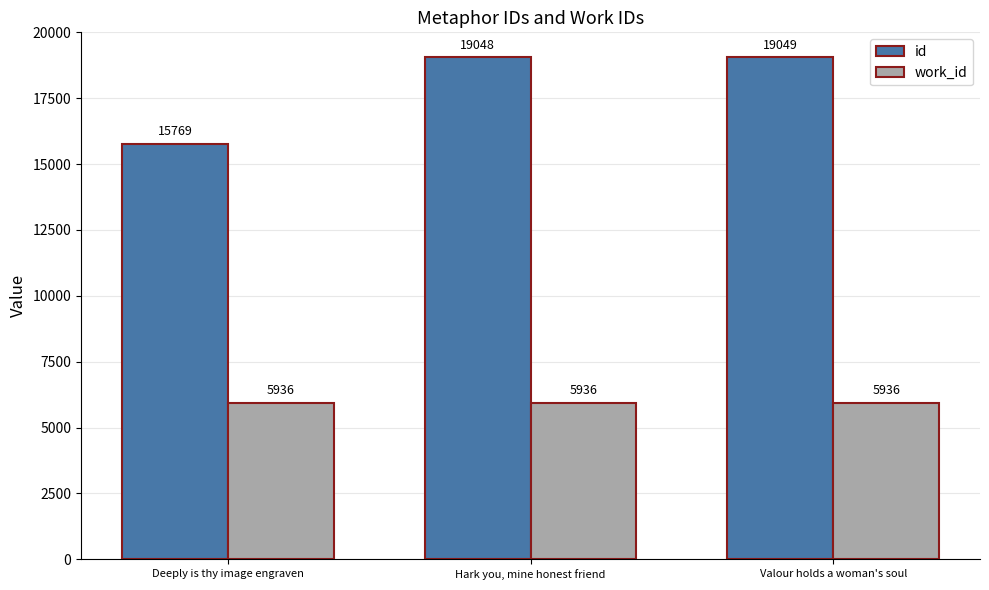

How many values in the id series are below 19048?

1